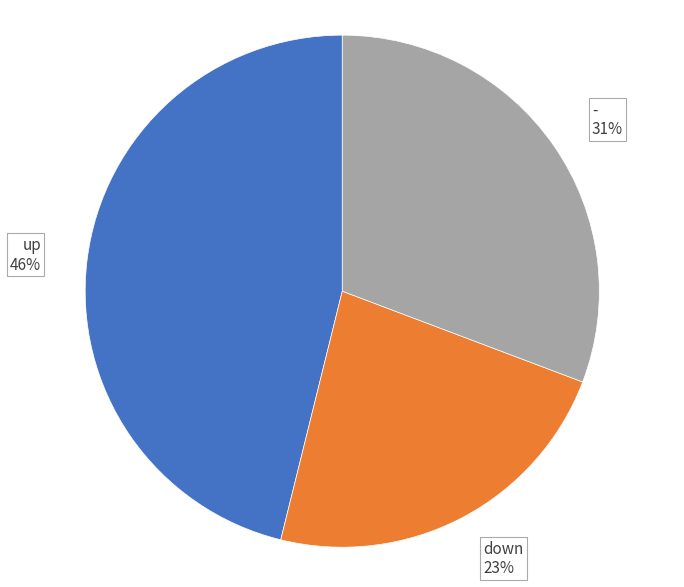

To the nearest percent, what is the combined percentage of - and down?

54%